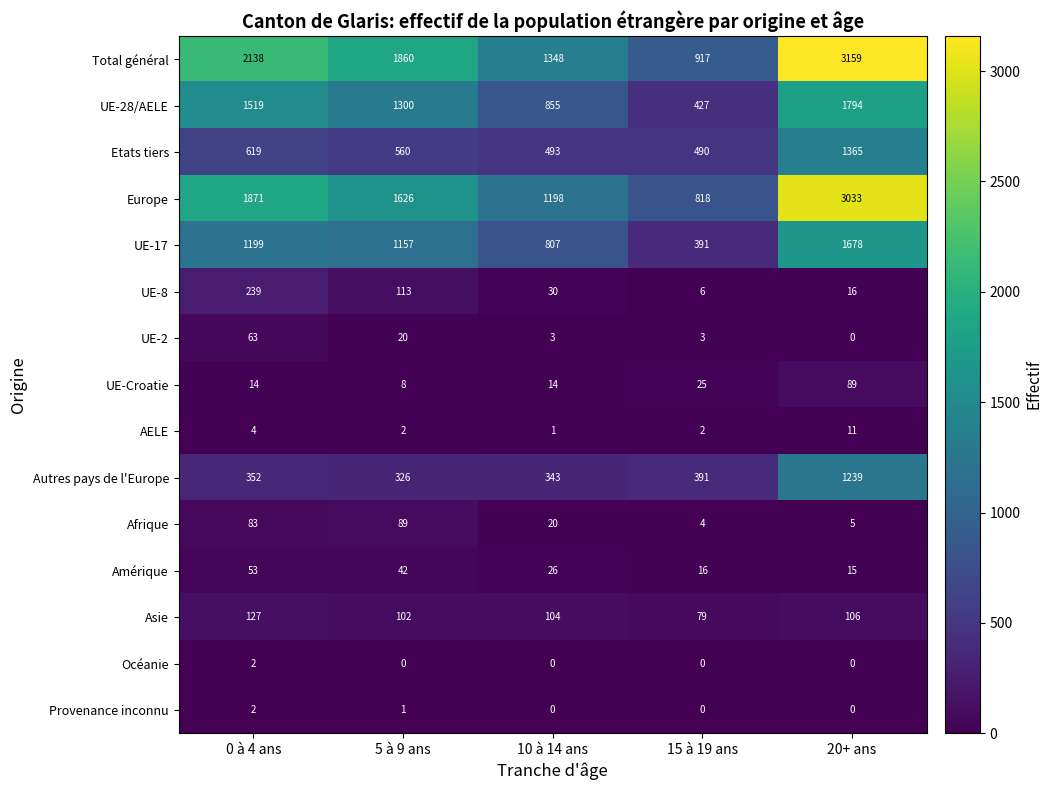

At how many categories does at least one series exceed 765?

5